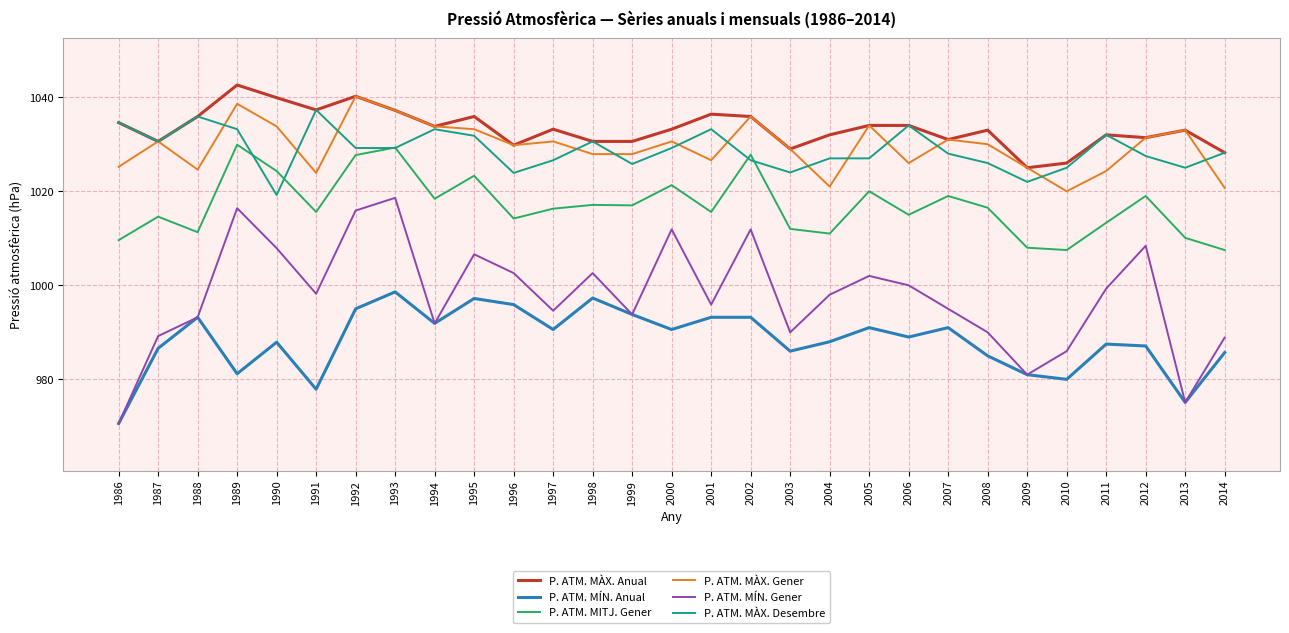

What is the lowest value of the P. ATM. MÀX. Desembre series?

1019.2